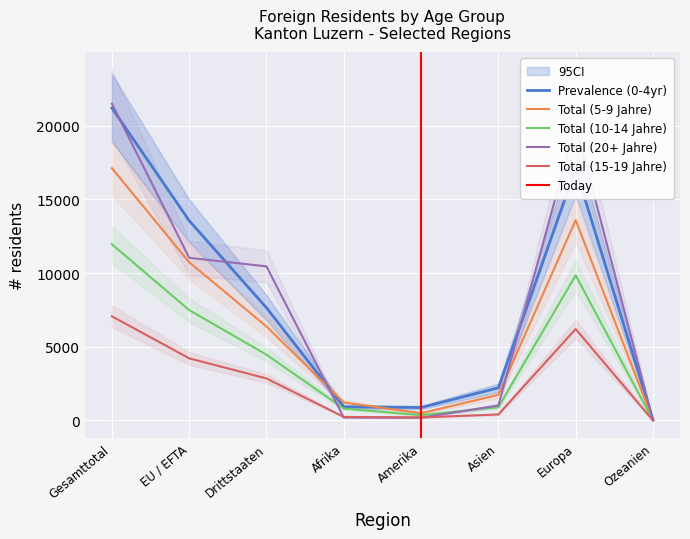

Where is Total (10-14 Jahre) nearest to the value 5986?

EU / EFTA